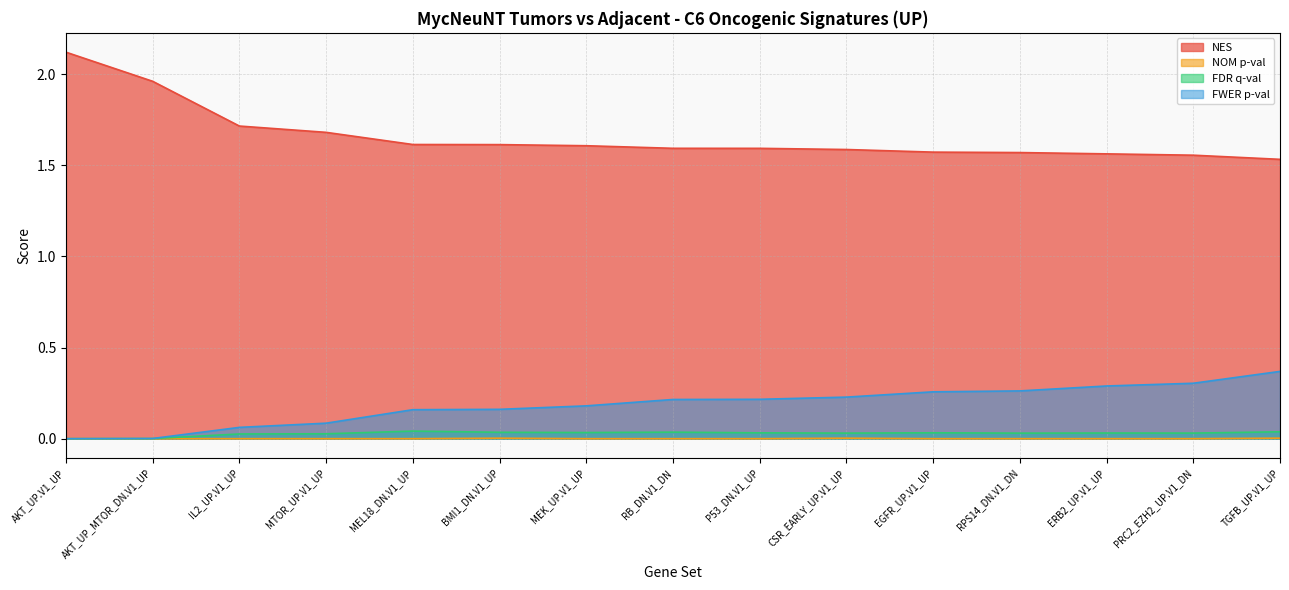

True or false: FWER p-val and NES cross at least once.

False